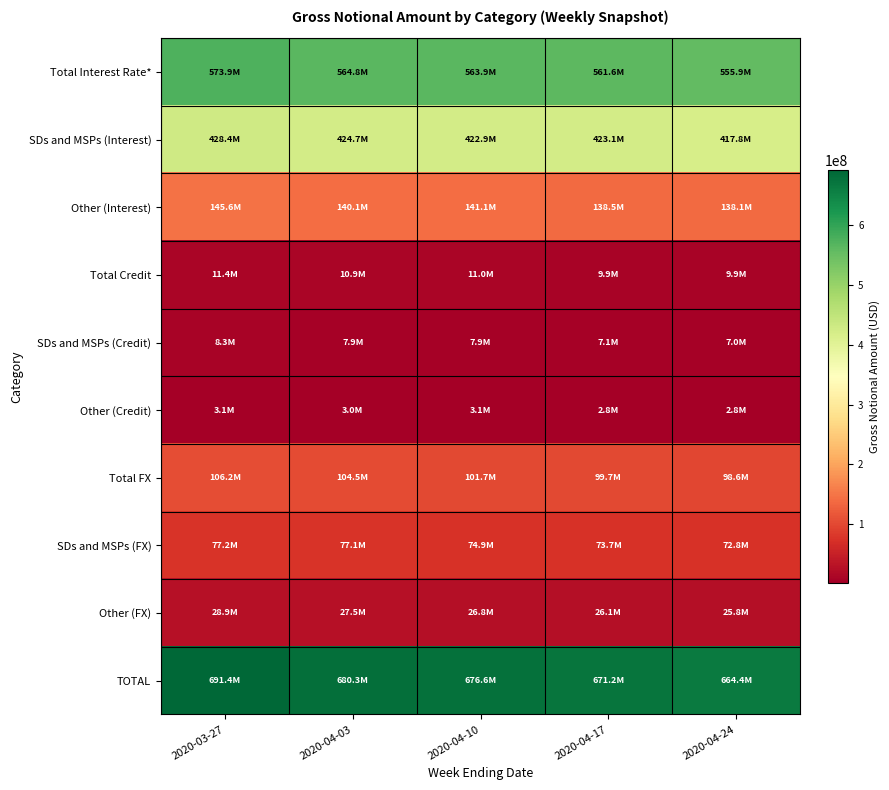

What is the difference between the highest and lowest values at 2020-04-03?

677254516